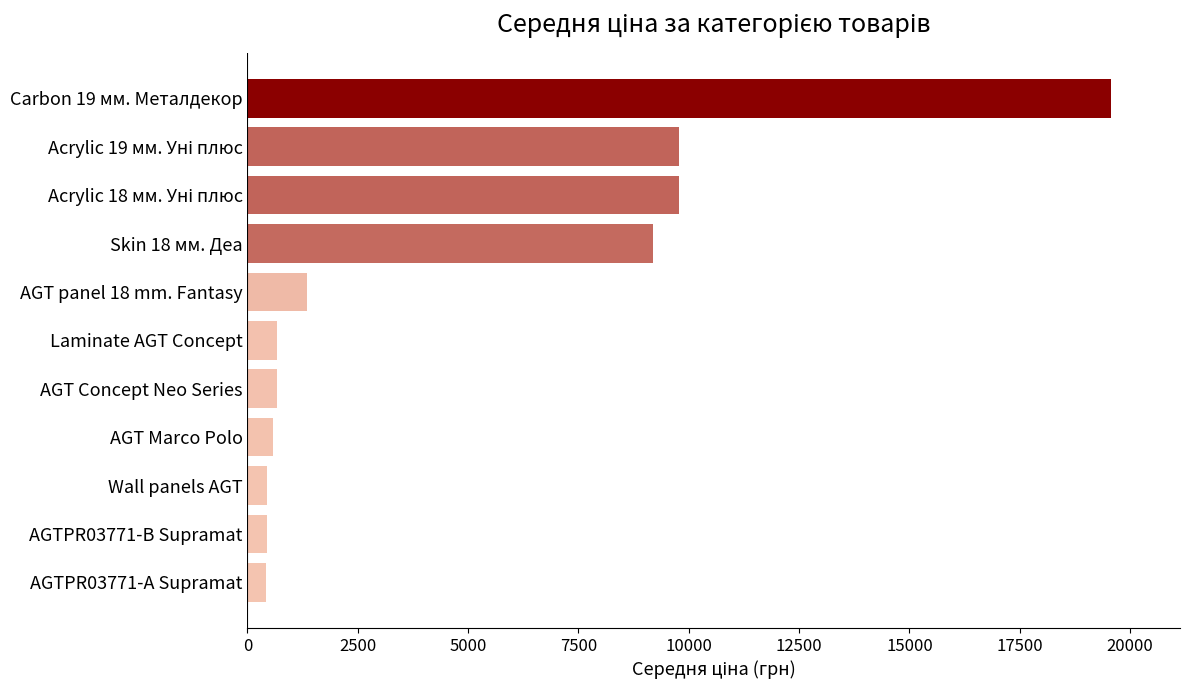

What is the ratio of the value at AGT panel 18 mm. Fantasy to the value at Wall panels AGT?

3.1